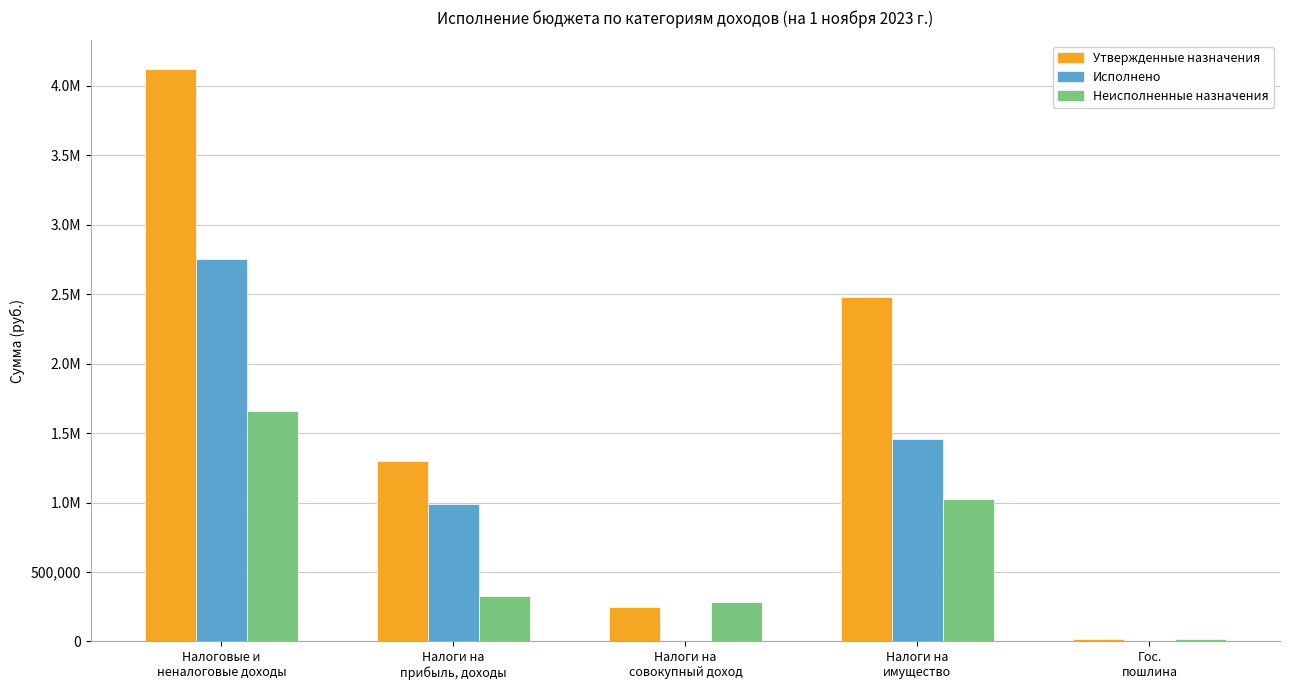

What are all the series names shown in the legend?

Утвержденные назначения, Исполнено, Неисполненные назначения